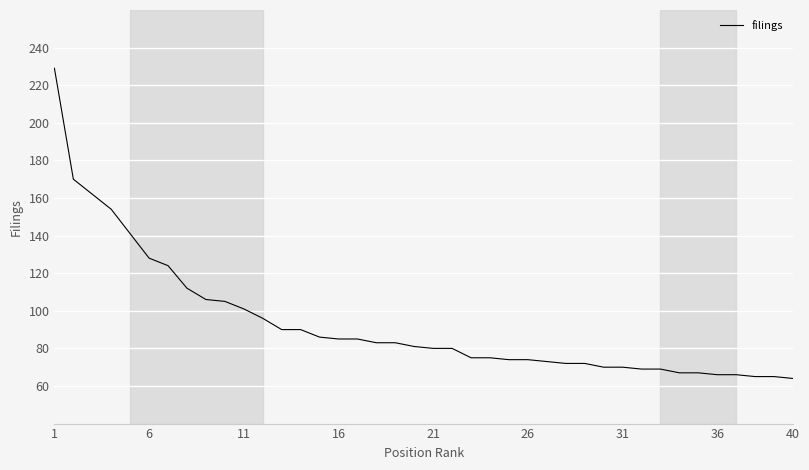

What is the maximum value shown in the chart?

229